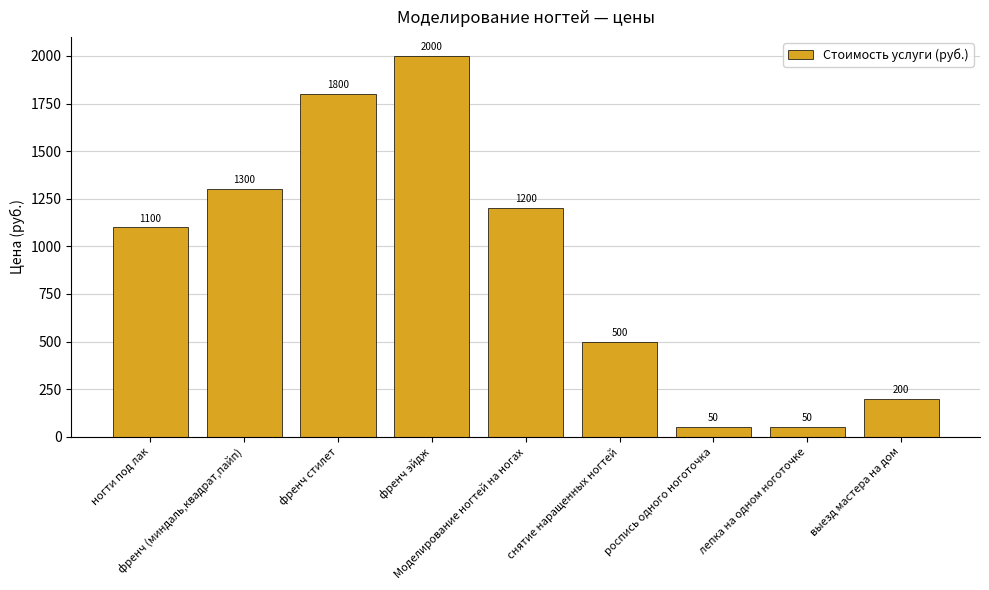

Reading left to right, extract all data points from this chart.

1100	1300	1800	2000	1200	500	50	50	200